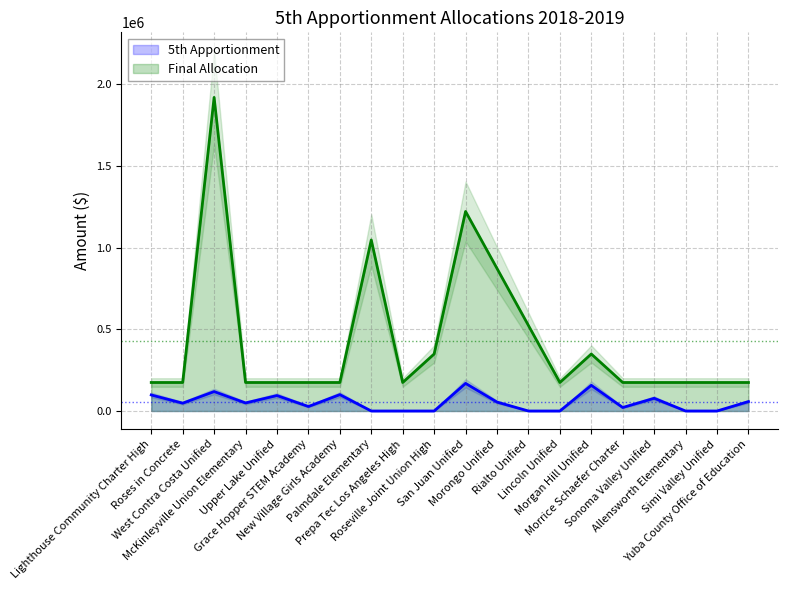

What is the sum of the Final Allocation values at Allensworth Elementary and West Contra Costa Unified?

2094535